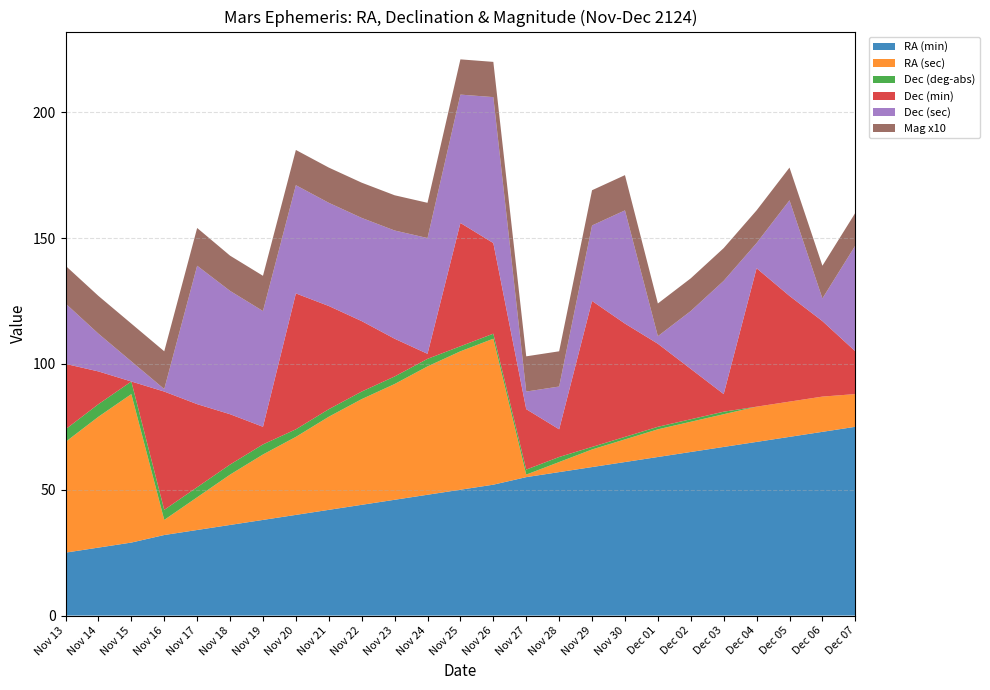

Reading left to right, transcribe all the data shown in this chart.

RA (min): Nov 13=25	Nov 14=27	Nov 15=29	Nov 16=32	Nov 17=34	Nov 18=36	Nov 19=38	Nov 20=40	Nov 21=42	Nov 22=44	Nov 23=46	Nov 24=48	Nov 25=50	Nov 26=52	Nov 27=55	Nov 28=57	Nov 29=59	Nov 30=61	Dec 01=63	Dec 02=65	Dec 03=67	Dec 04=69	Dec 05=71	Dec 06=73	Dec 07=75
RA (sec): Nov 13=44	Nov 14=52	Nov 15=59	Nov 16=6	Nov 17=13	Nov 18=20	Nov 19=26	Nov 20=31	Nov 21=37	Nov 22=42	Nov 23=46	Nov 24=51	Nov 25=55	Nov 26=58	Nov 27=1	Nov 28=4	Nov 29=7	Nov 30=9	Dec 01=11	Dec 02=12	Dec 03=13	Dec 04=14	Dec 05=14	Dec 06=14	Dec 07=13
Dec (deg-abs): Nov 13=5	Nov 14=5	Nov 15=5	Nov 16=4	Nov 17=4	Nov 18=4	Nov 19=4	Nov 20=3	Nov 21=3	Nov 22=3	Nov 23=3	Nov 24=3	Nov 25=2	Nov 26=2	Nov 27=2	Nov 28=2	Nov 29=1	Nov 30=1	Dec 01=1	Dec 02=1	Dec 03=1	Dec 04=0	Dec 05=0	Dec 06=0	Dec 07=0
Dec (min): Nov 13=26	Nov 14=13	Nov 15=0	Nov 16=47	Nov 17=33	Nov 18=20	Nov 19=7	Nov 20=54	Nov 21=41	Nov 22=28	Nov 23=15	Nov 24=2	Nov 25=49	Nov 26=36	Nov 27=24	Nov 28=11	Nov 29=58	Nov 30=45	Dec 01=33	Dec 02=20	Dec 03=7	Dec 04=55	Dec 05=42	Dec 06=30	Dec 07=17
Dec (sec): Nov 13=24	Nov 14=15	Nov 15=8	Nov 16=1	Nov 17=55	Nov 18=49	Nov 19=46	Nov 20=43	Nov 21=41	Nov 22=41	Nov 23=43	Nov 24=46	Nov 25=51	Nov 26=58	Nov 27=7	Nov 28=17	Nov 29=30	Nov 30=45	Dec 01=3	Dec 02=23	Dec 03=45	Dec 04=10	Dec 05=38	Dec 06=9	Dec 07=42
Mag x10: Nov 13=15	Nov 14=15	Nov 15=15	Nov 16=15	Nov 17=15	Nov 18=14	Nov 19=14	Nov 20=14	Nov 21=14	Nov 22=14	Nov 23=14	Nov 24=14	Nov 25=14	Nov 26=14	Nov 27=14	Nov 28=14	Nov 29=14	Nov 30=14	Dec 01=13	Dec 02=13	Dec 03=13	Dec 04=13	Dec 05=13	Dec 06=13	Dec 07=13